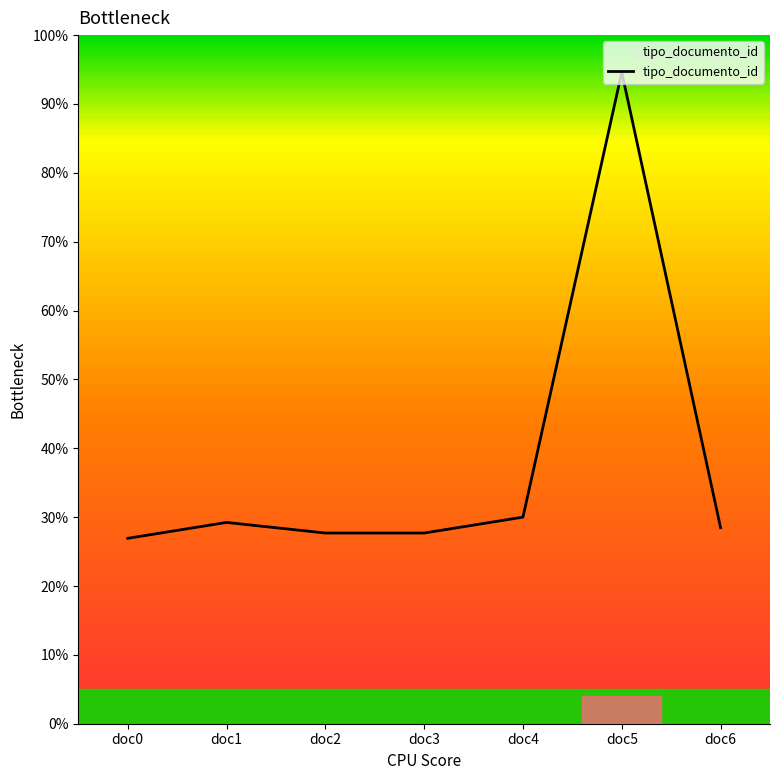

What is the sum of all values?

264.6